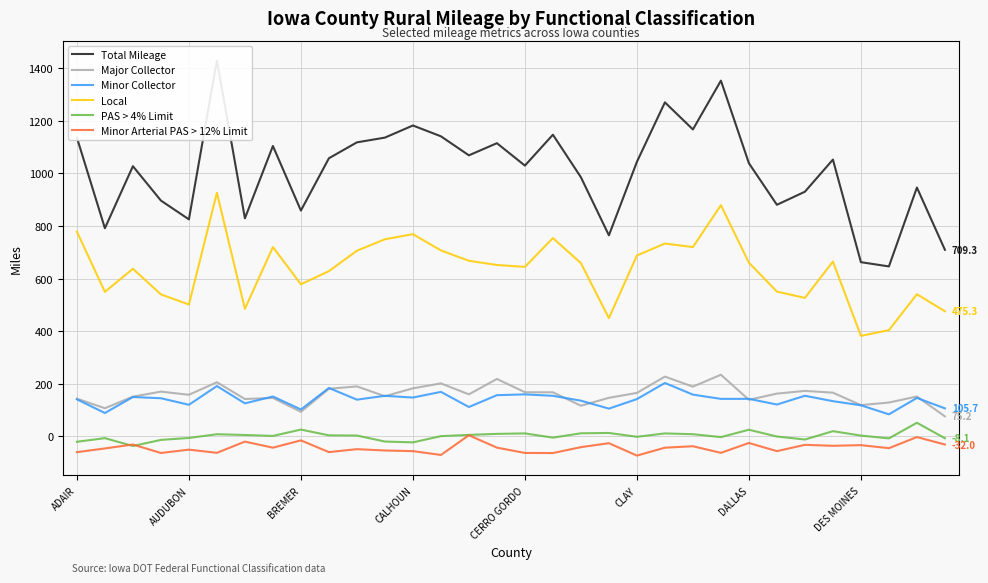

Does the chart display data point markers on the line(s)?

No